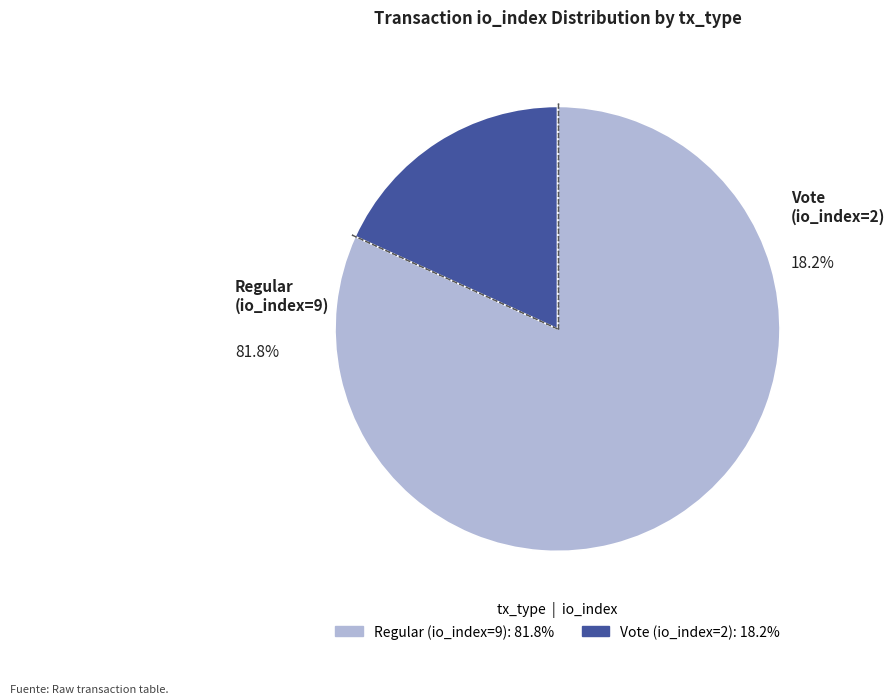

To the nearest percent, what portion does Regular (io_index=9) represent?

82%